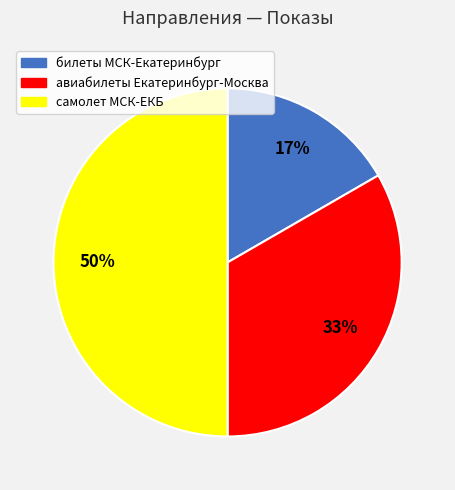

To the nearest percent, what is the average slice percentage?

33%